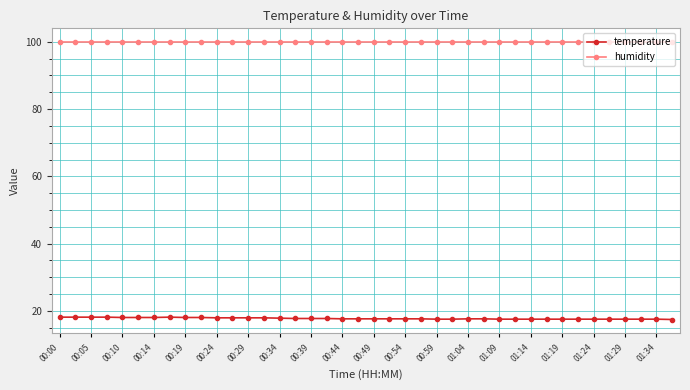

Which series has the widest spread of values?

temperature